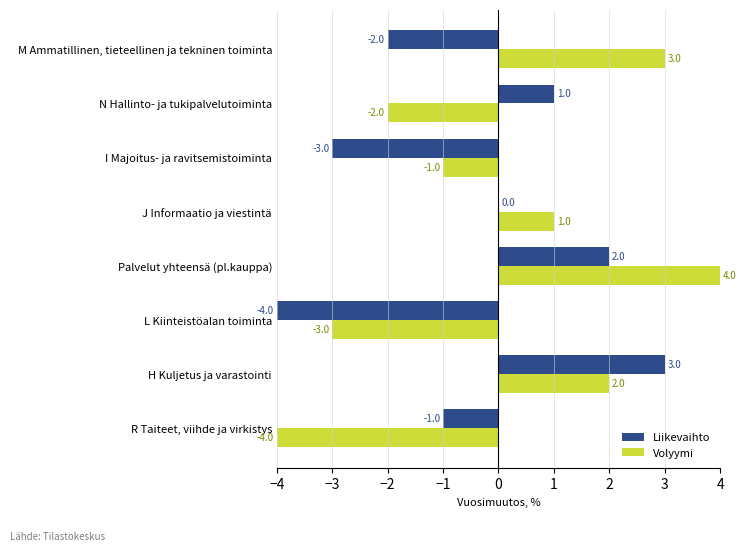

What is the greatest value displayed?

4